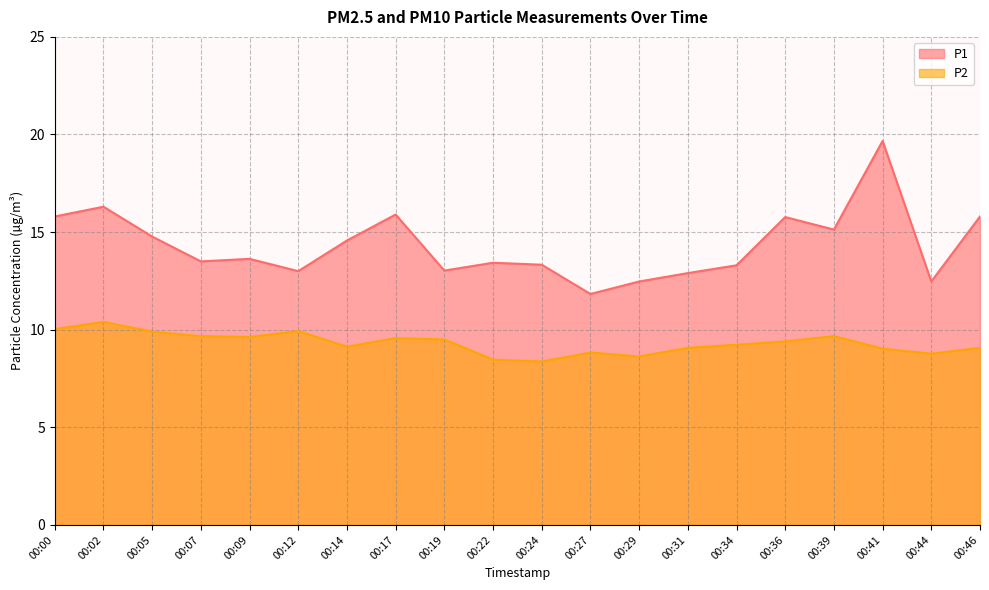

True or false: P2 and P1 intersect in this chart.

False